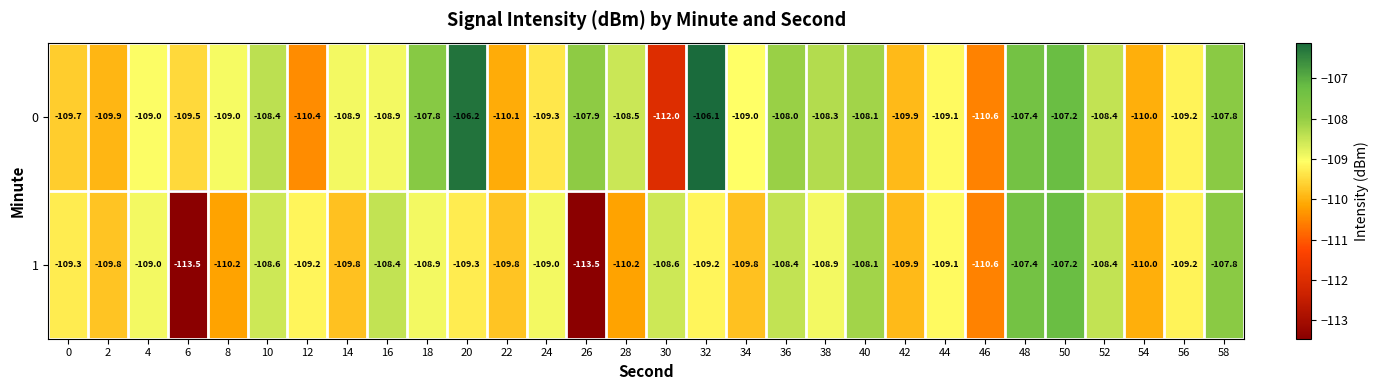

Rank the series by their maximum value, from highest to lowest.

0, 1